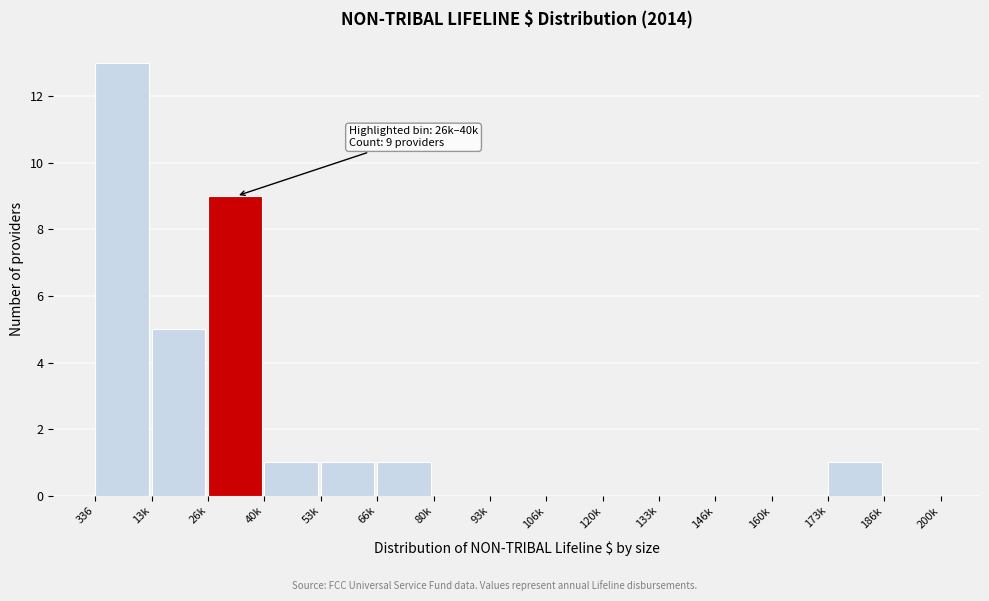

Reading left to right, list all the values displayed in this chart.

336=13	13k=5	26k=9	40k=1	53k=1	66k=1	80k=0	93k=0	106k=0	120k=0	133k=0	146k=0	160k=0	173k=1	186k=0